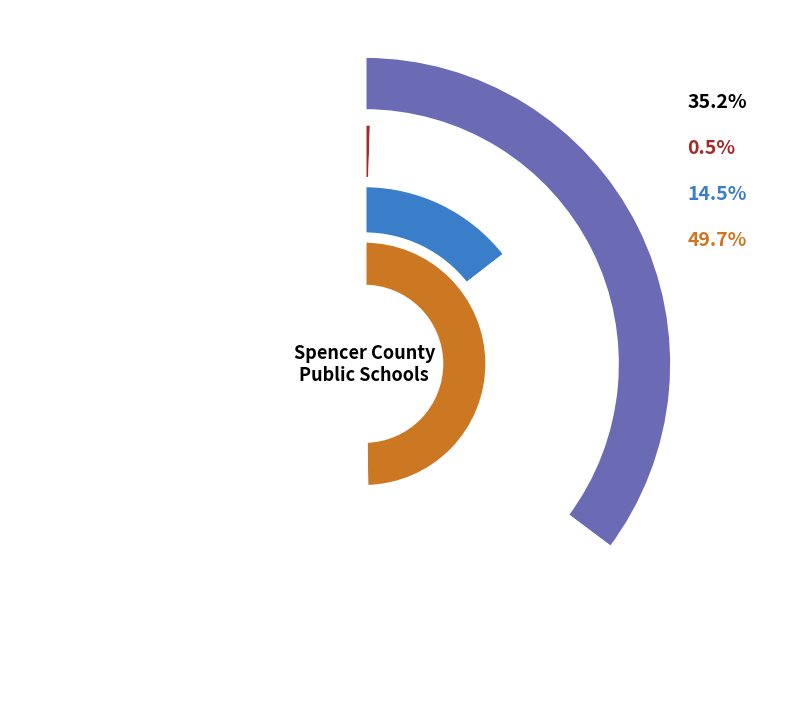

What percentage is the 1 slice, to the nearest percent?

1%